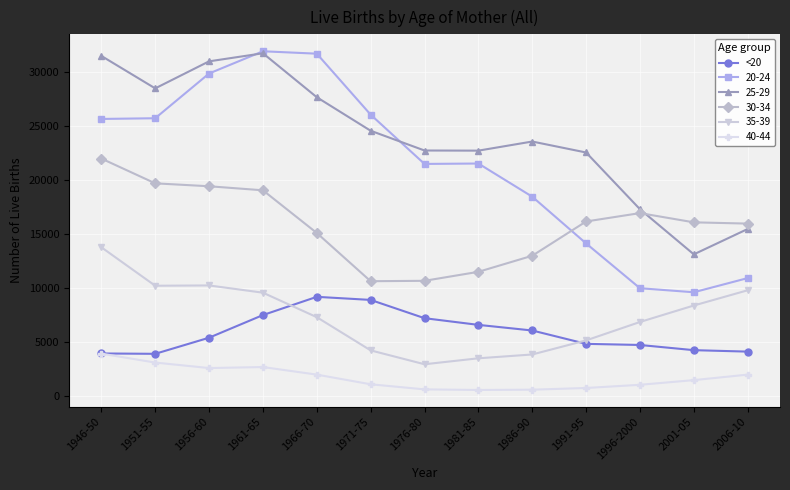

The value of <20 at 1971-75 is 12576. True or false?

False